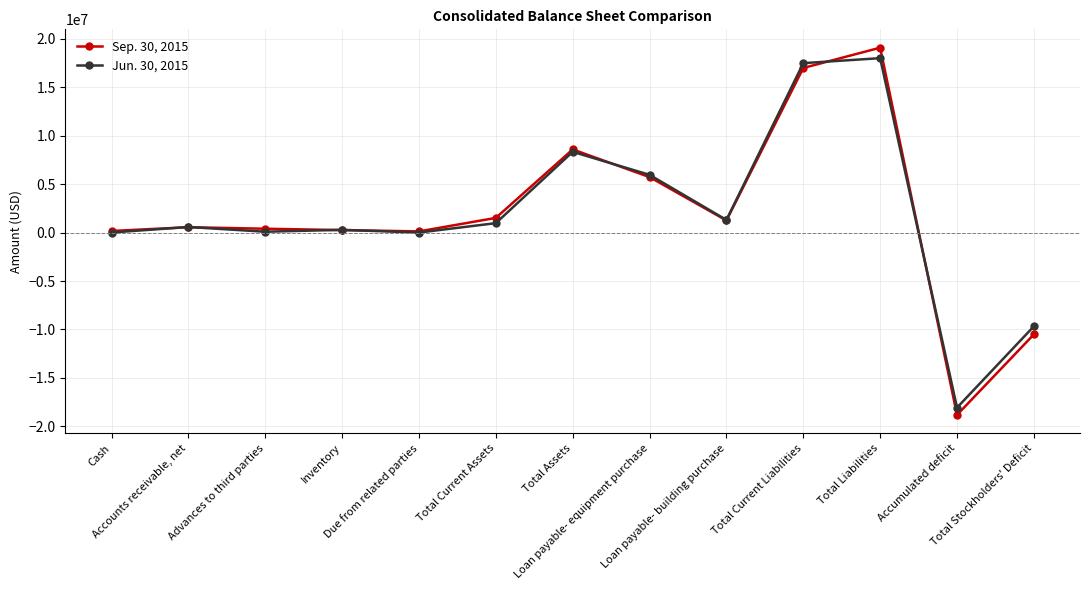

Which series has the largest range (max minus min)?

Sep. 30, 2015